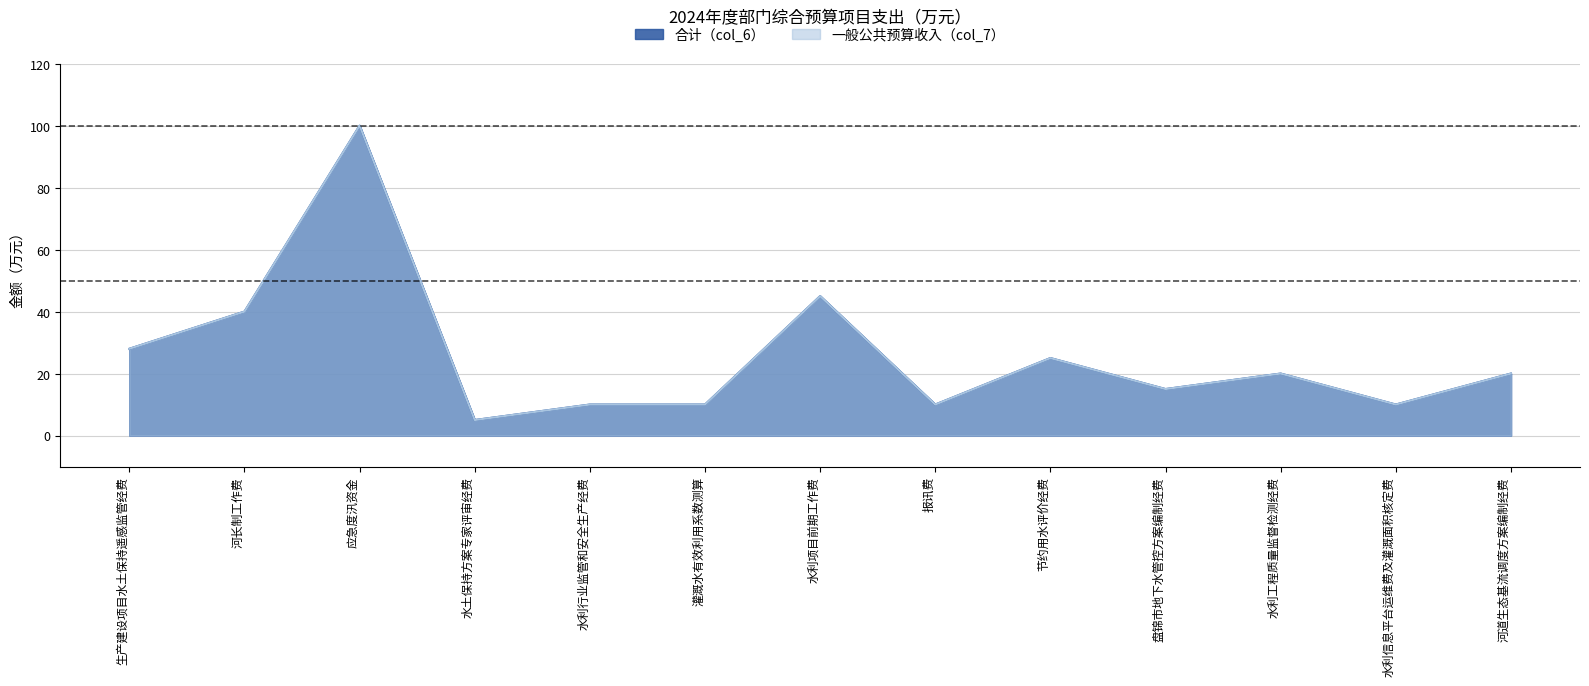

The 一般公共预算收入（col_7） series shows 26 at 水利工程质量监督检测经费. True or false?

False